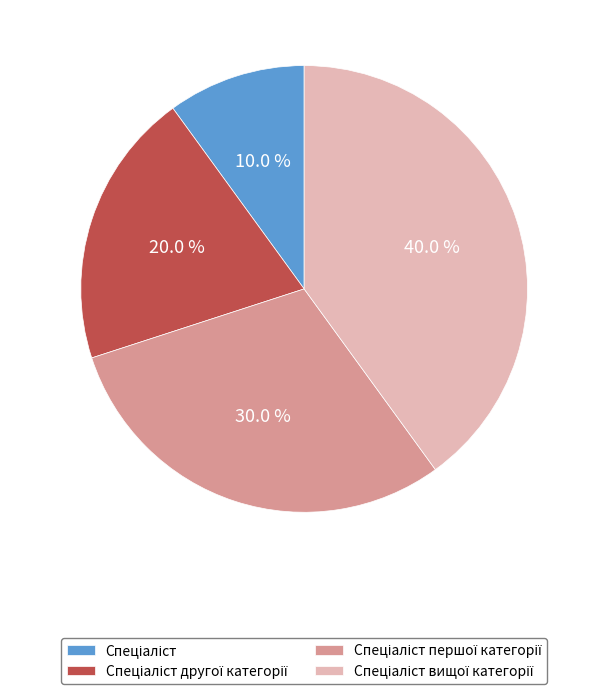

Is there any slice that represents more than half of the pie?

No